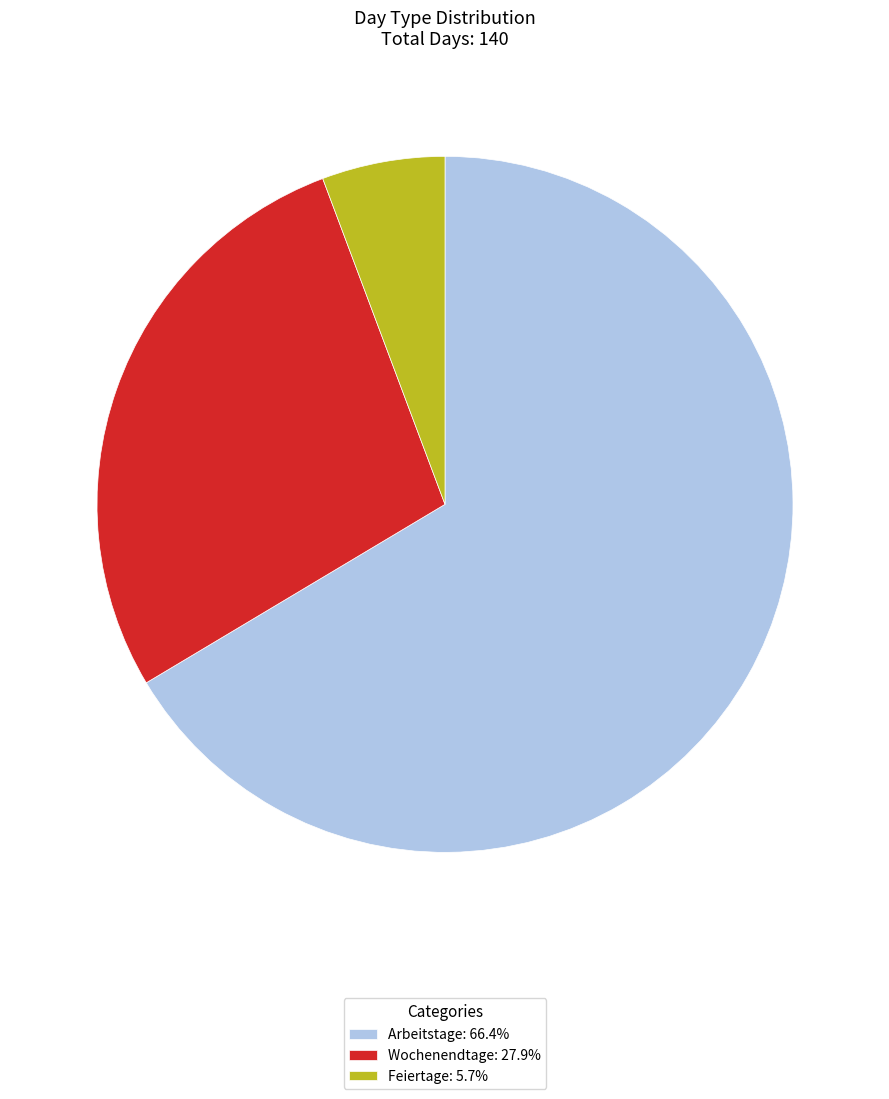

Combined, do Wochenendtage: 27.9% and Feiertage: 5.7% account for over 50%?

No